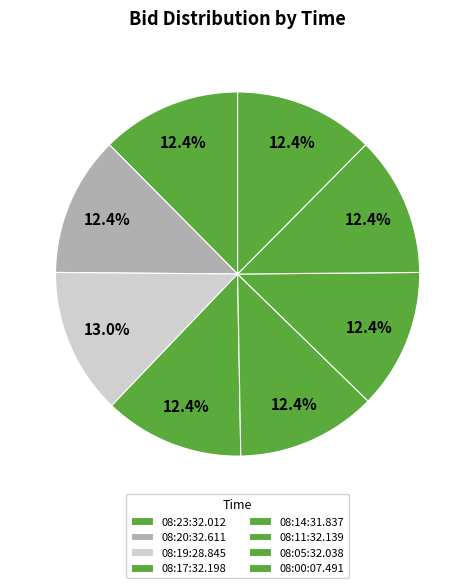

Rank the categories by value from highest to lowest.

08:19:28.845, 08:23:32.012, 08:20:32.611, 08:17:32.198, 08:14:31.837, 08:11:32.139, 08:05:32.038, 08:00:07.491